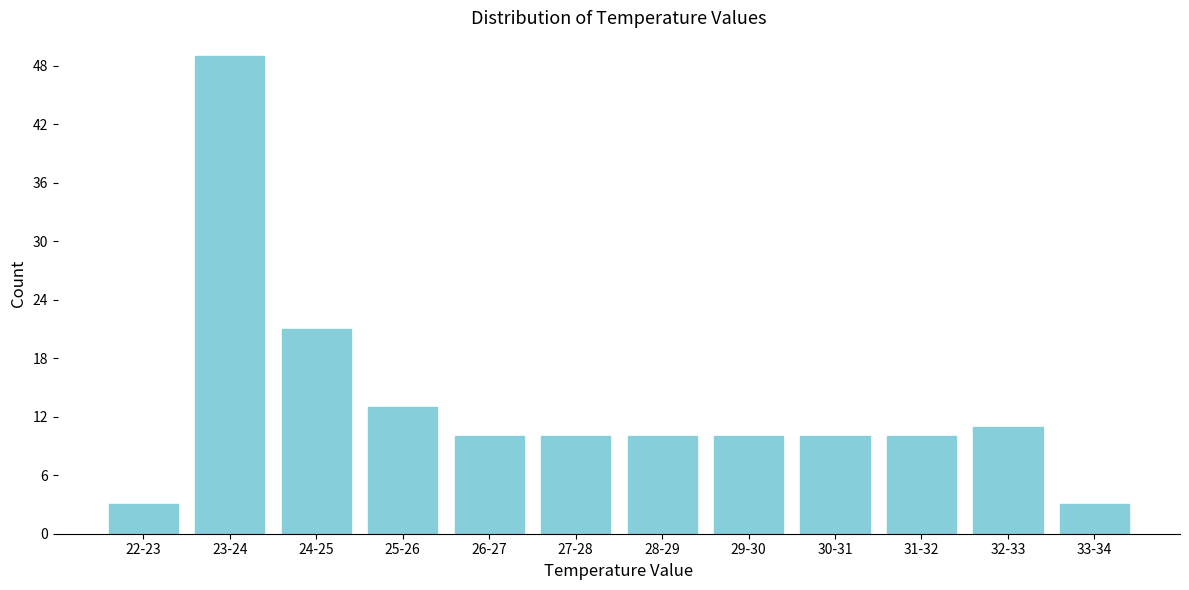

Reading right to left, extract all data points from this chart.

3	11	10	10	10	10	10	10	13	21	49	3